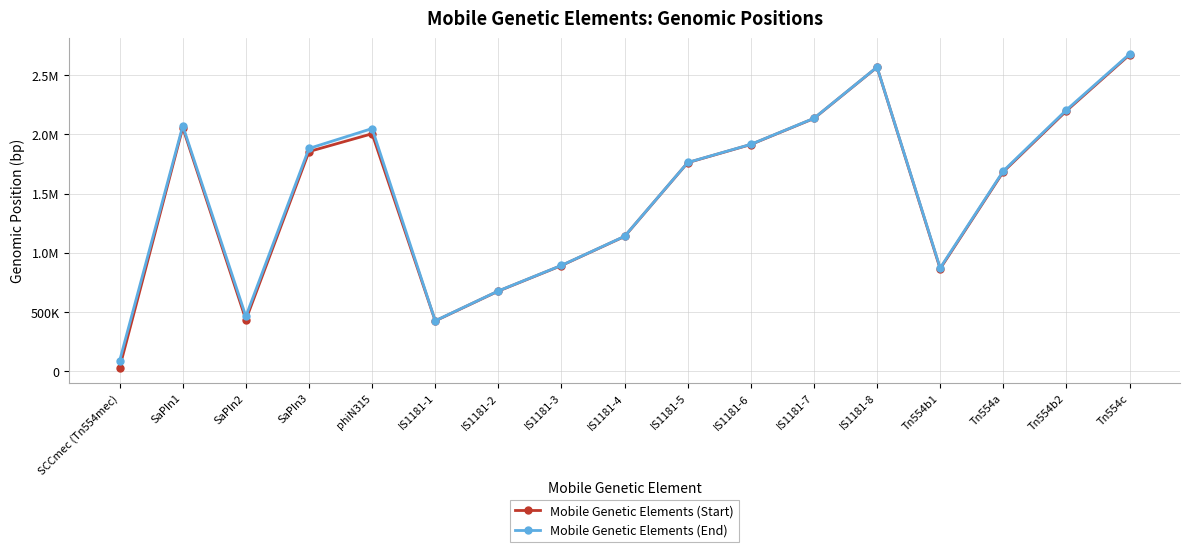

Is this an area chart (filled region under the line)?

No